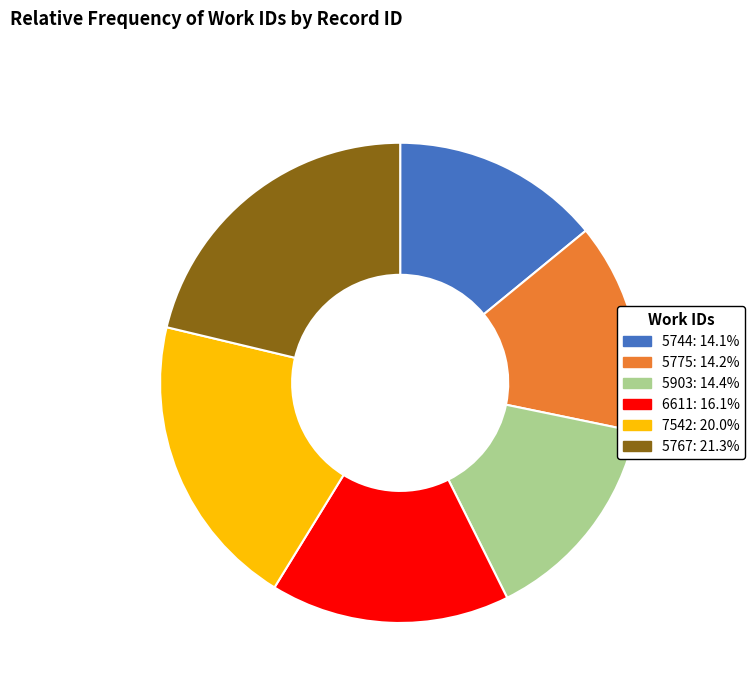

What is the ratio of the value at 5775 to the value at 7542?

0.7